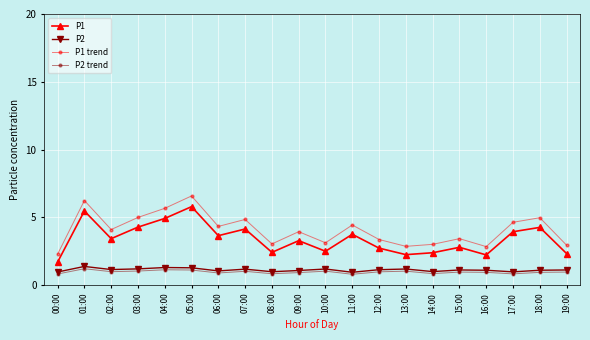

True or false: P1 trend and P2 trend cross at least once.

False